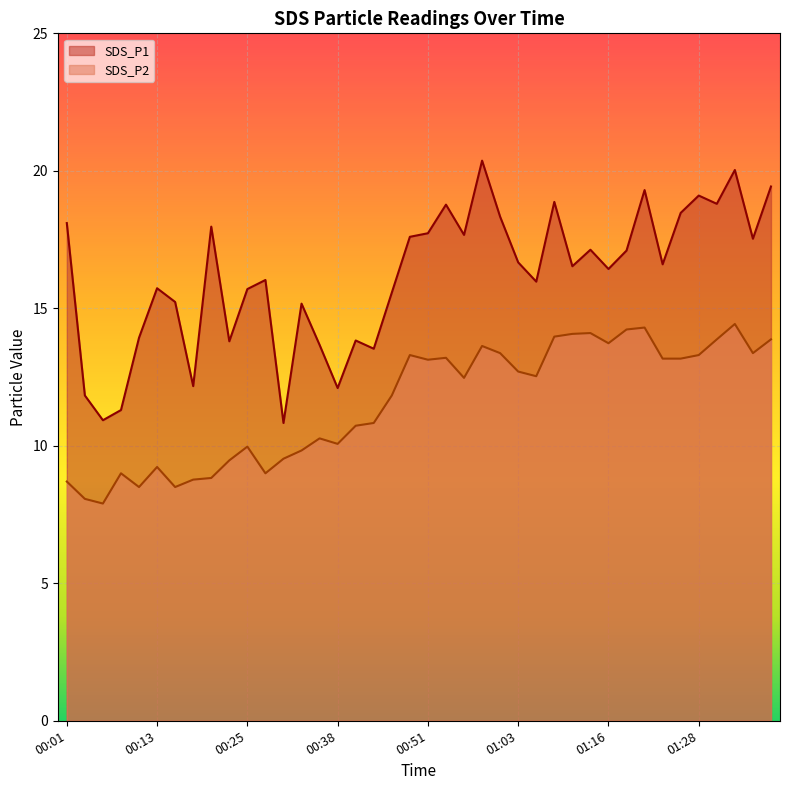

Where does the SDS_P1 series first go above 16?

00:01